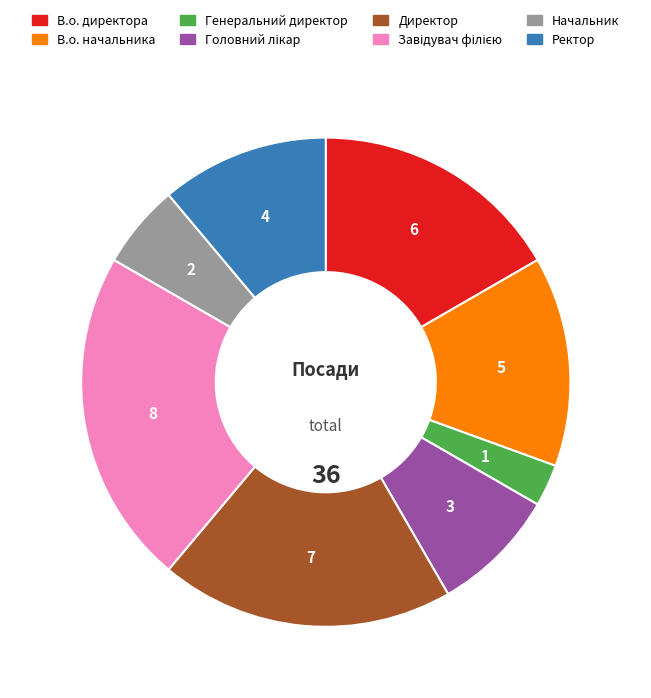

Is there any slice that represents more than half of the pie?

No